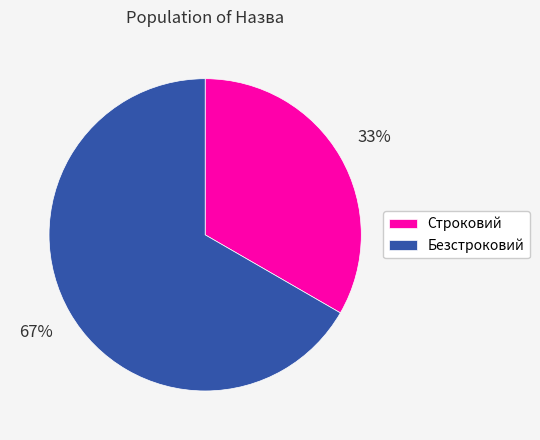

Is it true that Безстроковий is 81% of the pie?

False